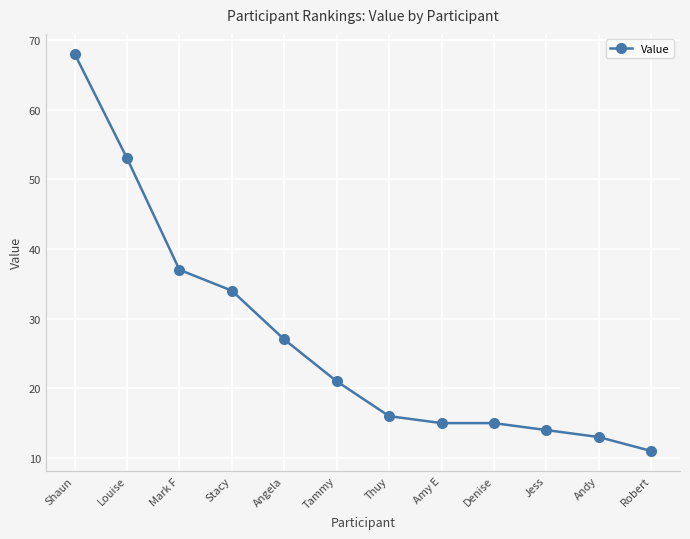

What is the difference between the second highest and second lowest values?

40